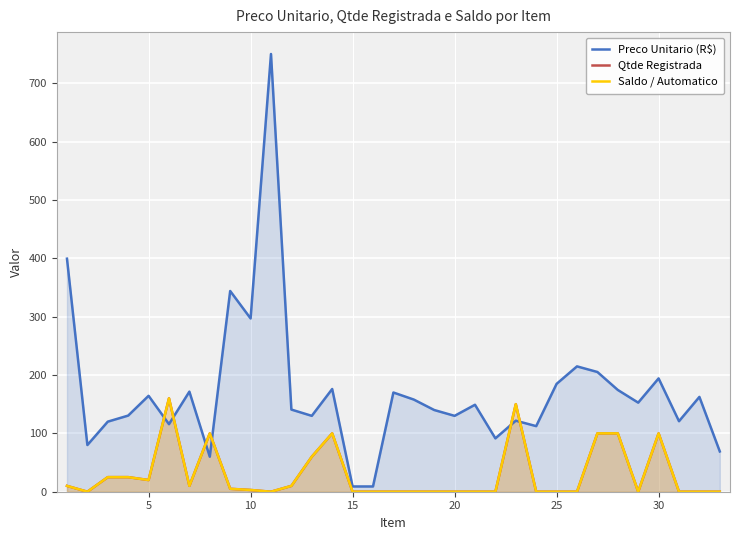

What is the value of the Saldo / Automatico point at the 4th from the left?

25.0